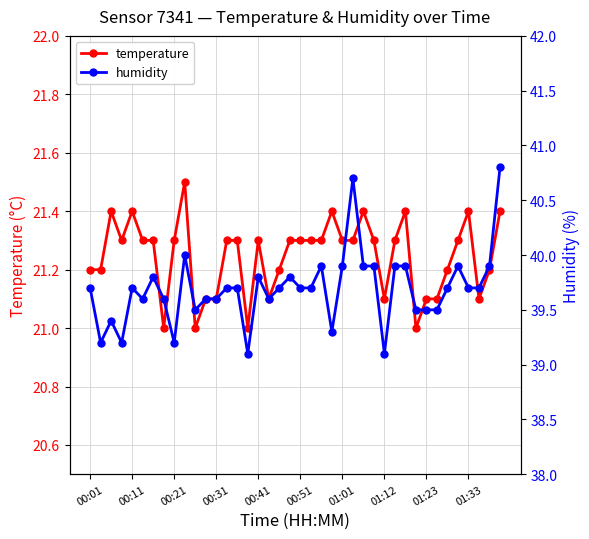

Which category has the lowest value in the humidity series?

15